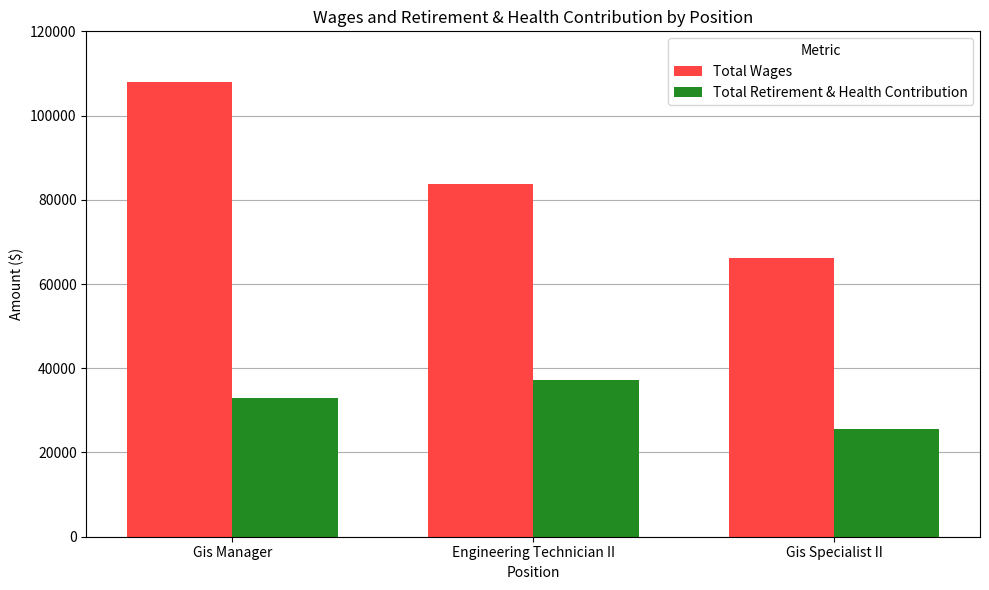

How many distinct data groups are displayed?

2